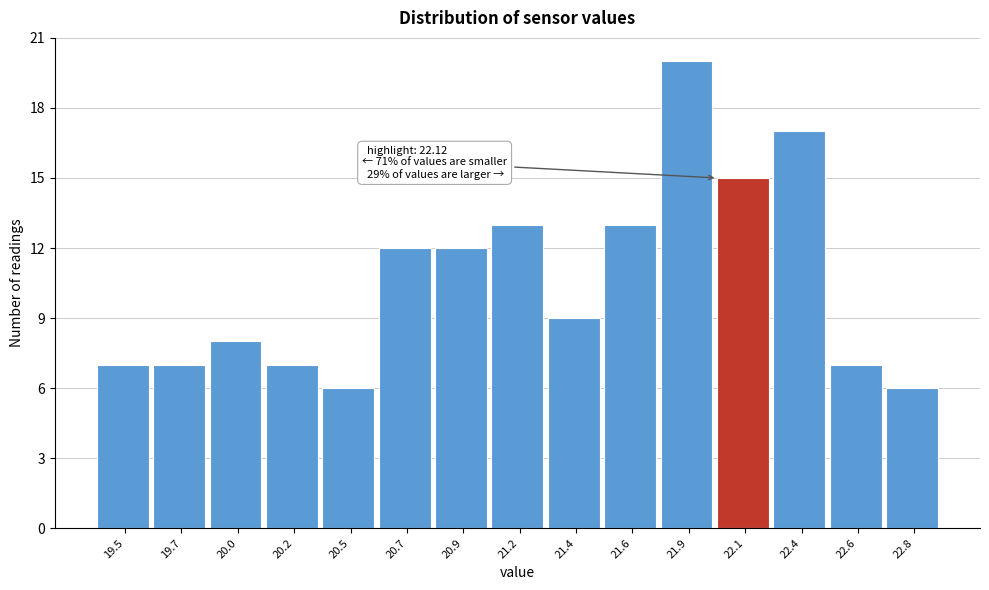

Reading left to right, transcribe all the data shown in this chart.

19.5=7	19.7=7	20.0=8	20.2=7	20.5=6	20.7=12	20.9=12	21.2=13	21.4=9	21.6=13	21.9=20	22.1=15	22.4=17	22.6=7	22.8=6